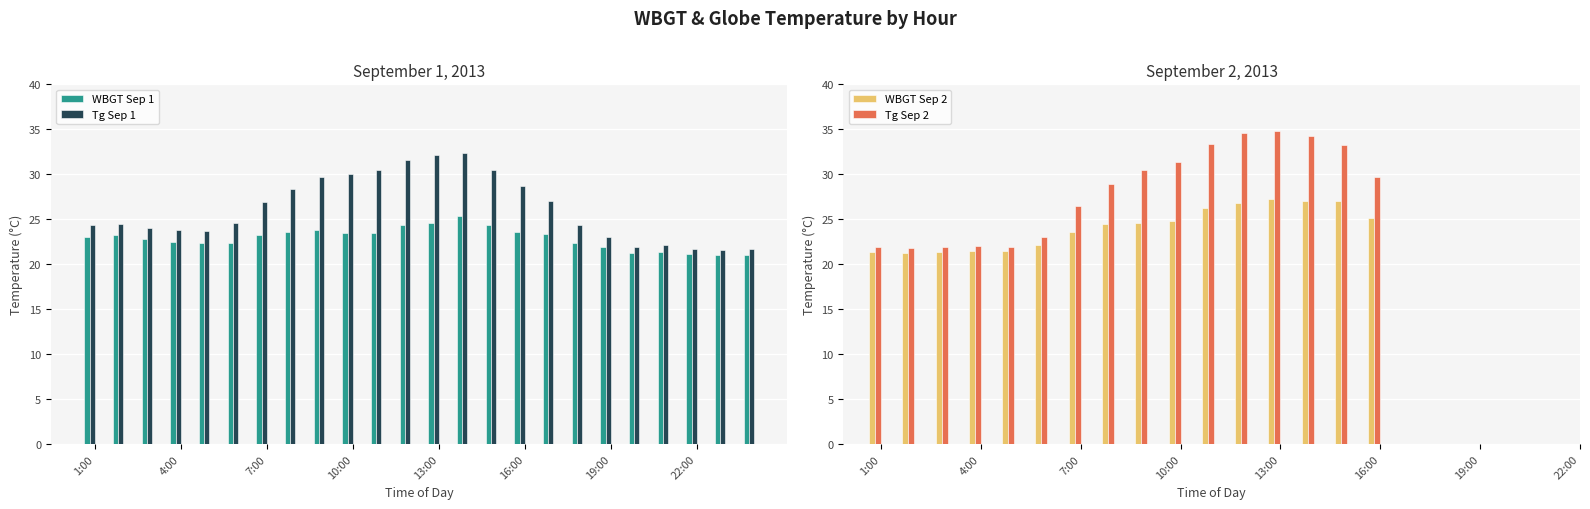

Are the bars horizontal?

No